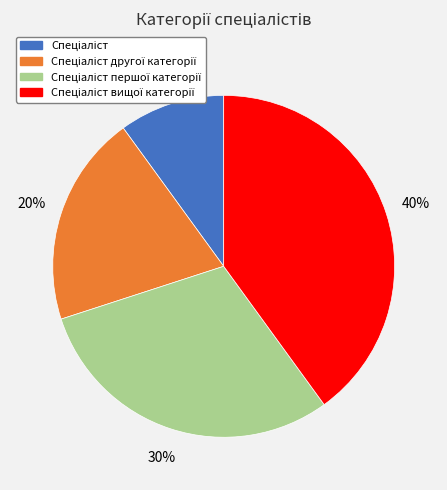

To the nearest percent, what is the average slice percentage?

25%